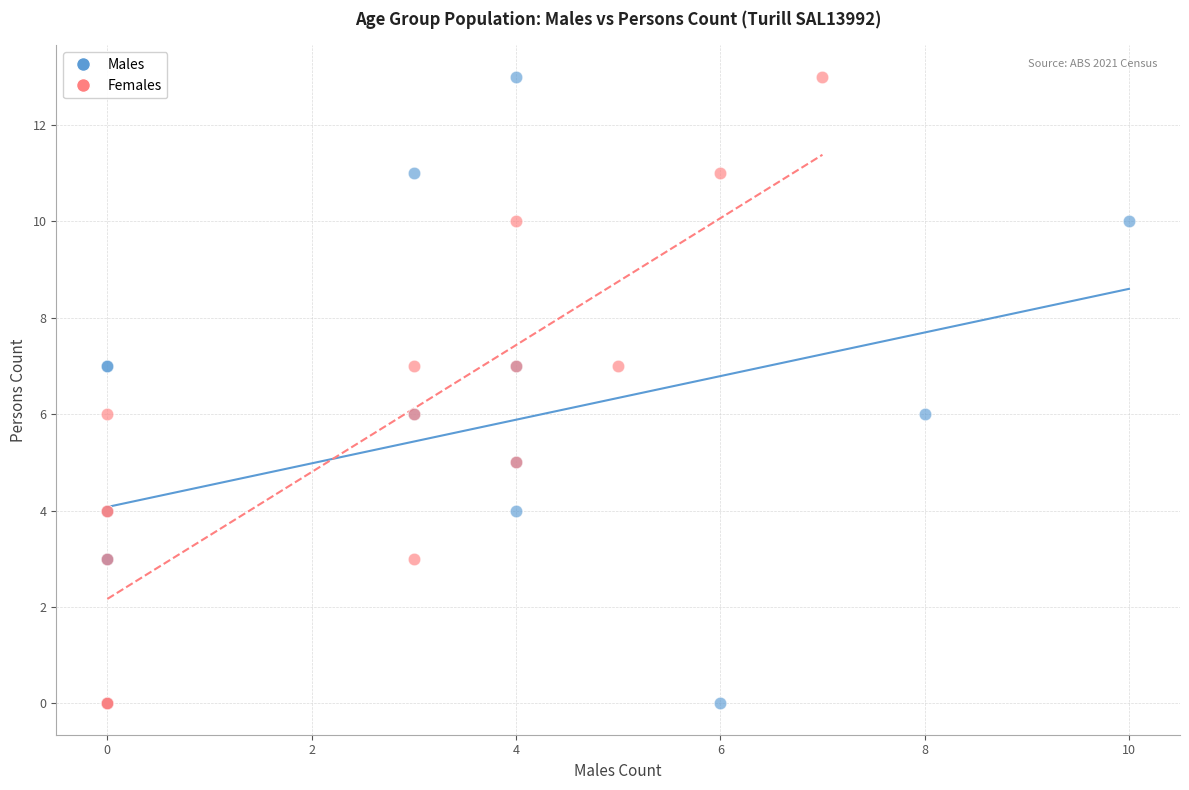

What are all the series names shown in the legend?

Males, Females